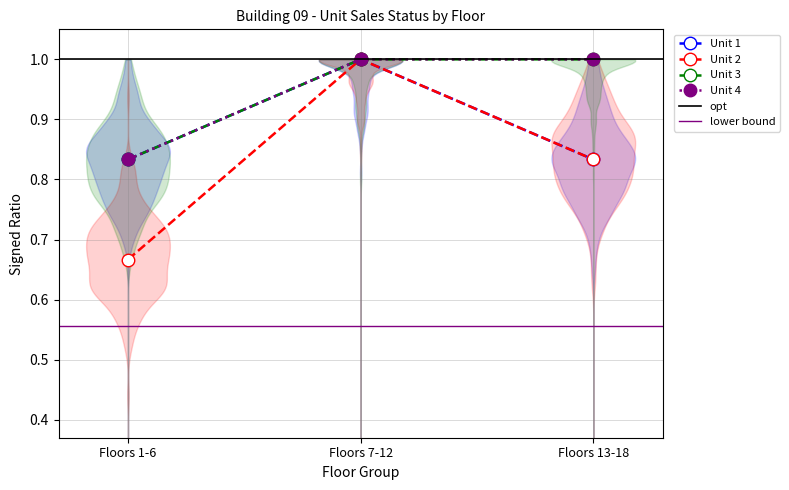

What is the value of the compatible (pauli) point at the 3rd from the left?

1.0